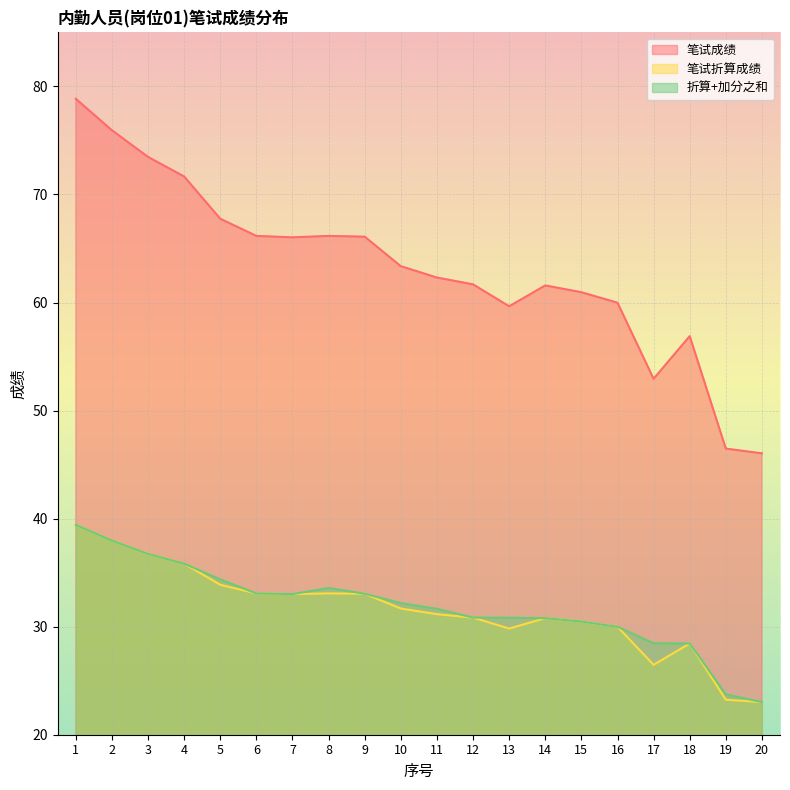

Which series changed the most between 9 and 17?

笔试成绩